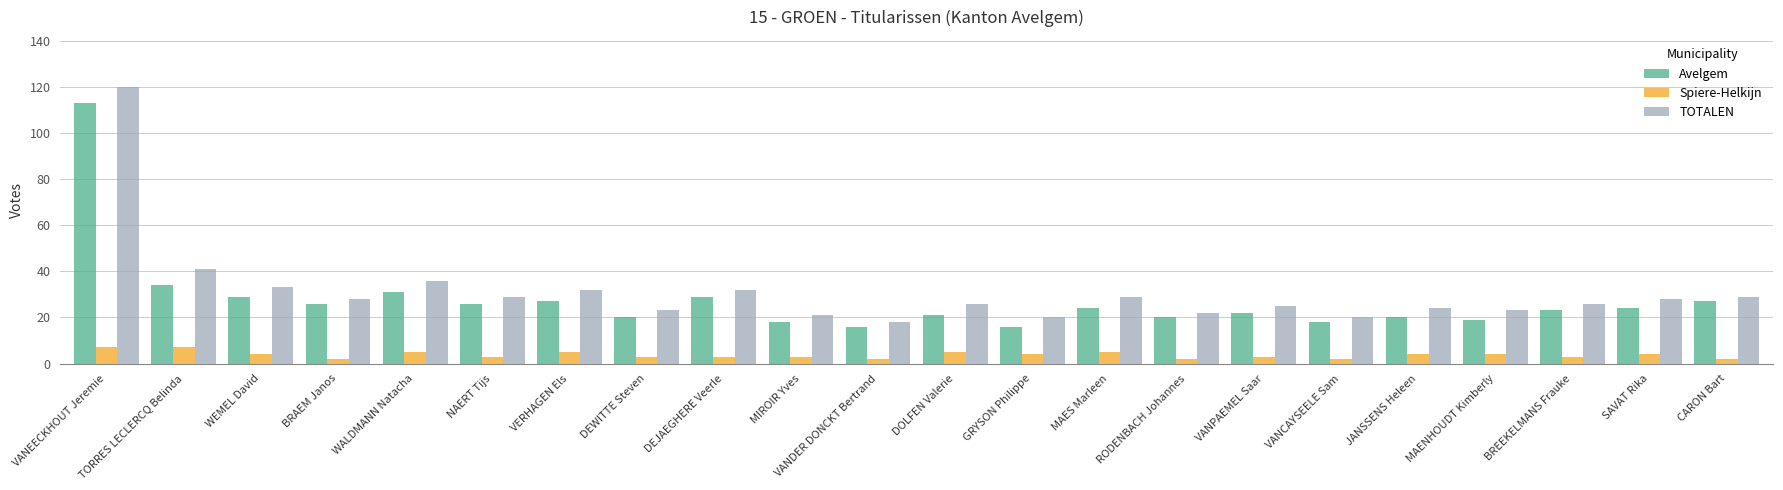

Reading left to right, extract all data points from this chart.

Avelgem: VANEECKHOUT Jeremie=113	TORRES LECLERCQ Belinda=34	WEMEL David=29	BRAEM Janos=26	WALDMANN Natacha=31	NAERT Tijs=26	VERHAGEN Els=27	DEWITTE Steven=20	DEJAEGHERE Veerle=29	MIROIR Yves=18	VANDER DONCKT Bertrand=16	DOLFEN Valerie=21	GRYSON Philippe=16	MAES Marleen=24	RODENBACH Johannes=20	VANPAEMEL Saar=22	VANCAYSEELE Sam=18	JANSSENS Heleen=20	MAENHOUDT Kimberly=19	BREEKELMANS Frauke=23	SAVAT Rika=24	CARON Bart=27
Spiere-Helkijn: VANEECKHOUT Jeremie=7	TORRES LECLERCQ Belinda=7	WEMEL David=4	BRAEM Janos=2	WALDMANN Natacha=5	NAERT Tijs=3	VERHAGEN Els=5	DEWITTE Steven=3	DEJAEGHERE Veerle=3	MIROIR Yves=3	VANDER DONCKT Bertrand=2	DOLFEN Valerie=5	GRYSON Philippe=4	MAES Marleen=5	RODENBACH Johannes=2	VANPAEMEL Saar=3	VANCAYSEELE Sam=2	JANSSENS Heleen=4	MAENHOUDT Kimberly=4	BREEKELMANS Frauke=3	SAVAT Rika=4	CARON Bart=2
TOTALEN: VANEECKHOUT Jeremie=120	TORRES LECLERCQ Belinda=41	WEMEL David=33	BRAEM Janos=28	WALDMANN Natacha=36	NAERT Tijs=29	VERHAGEN Els=32	DEWITTE Steven=23	DEJAEGHERE Veerle=32	MIROIR Yves=21	VANDER DONCKT Bertrand=18	DOLFEN Valerie=26	GRYSON Philippe=20	MAES Marleen=29	RODENBACH Johannes=22	VANPAEMEL Saar=25	VANCAYSEELE Sam=20	JANSSENS Heleen=24	MAENHOUDT Kimberly=23	BREEKELMANS Frauke=26	SAVAT Rika=28	CARON Bart=29